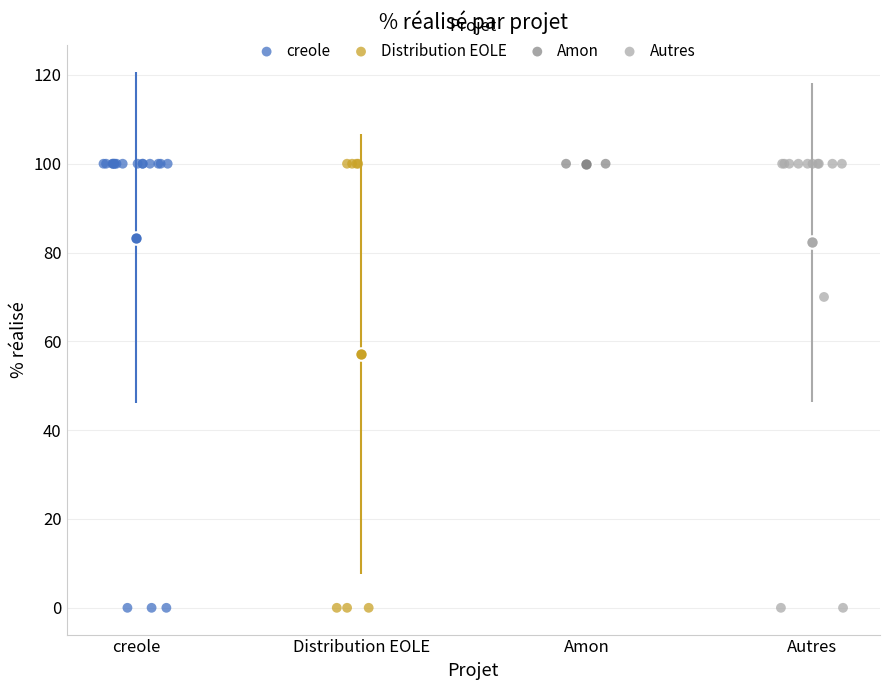

What are all the series names shown in the legend?

creole, Distribution EOLE, Amon, Autres